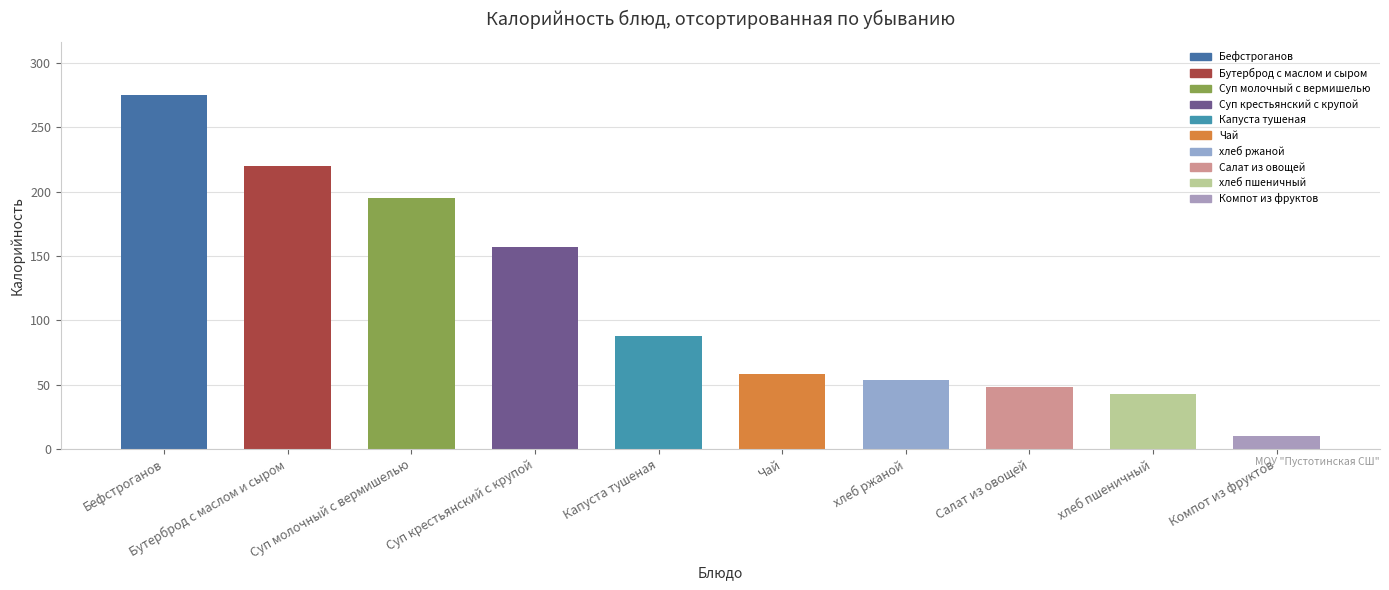

Does the chart contain any negative values?

No